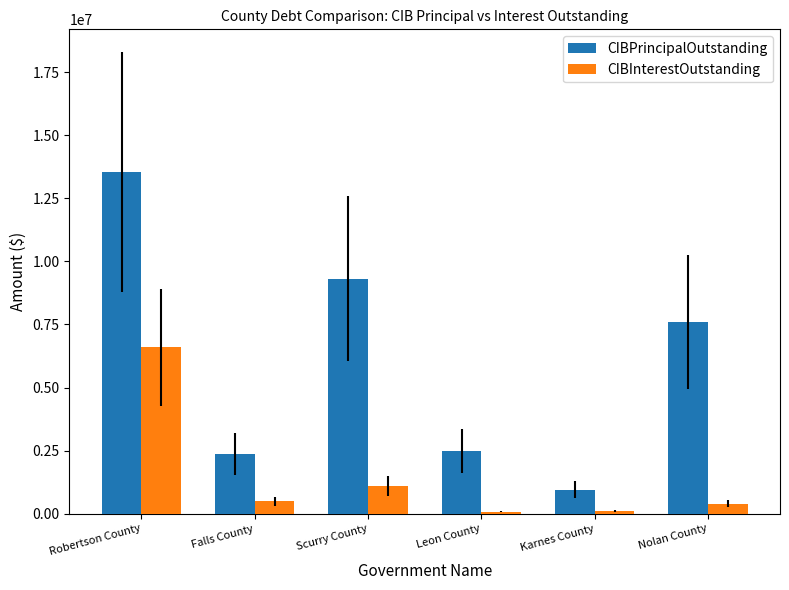

List the series in order of their peak value, lowest first.

CIBInterestOutstanding, CIBPrincipalOutstanding